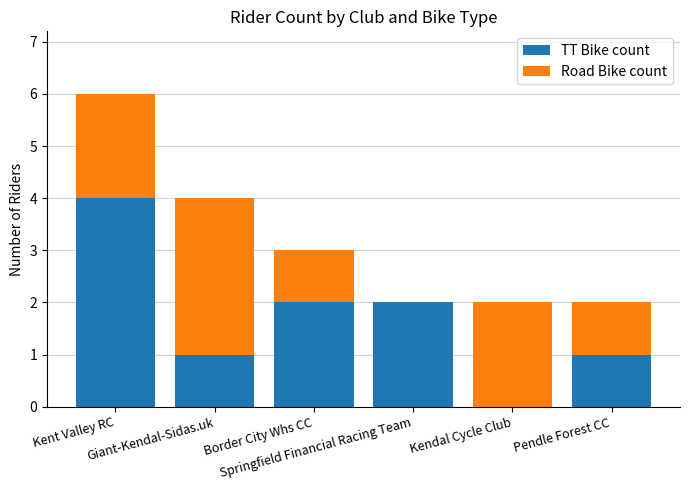

What is the sum of all TT Bike count values?

10